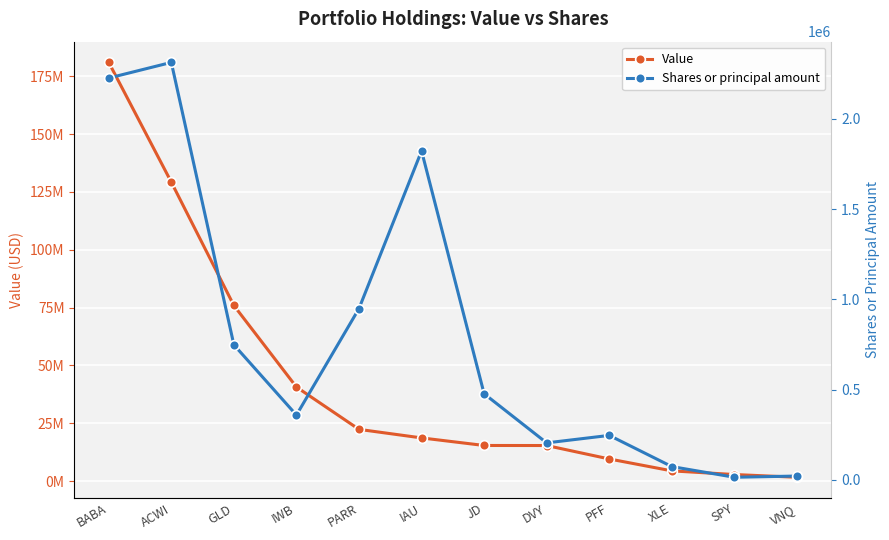

In Shares or principal amount, how many points are lower than both neighbors (excluding endpoints)?

3